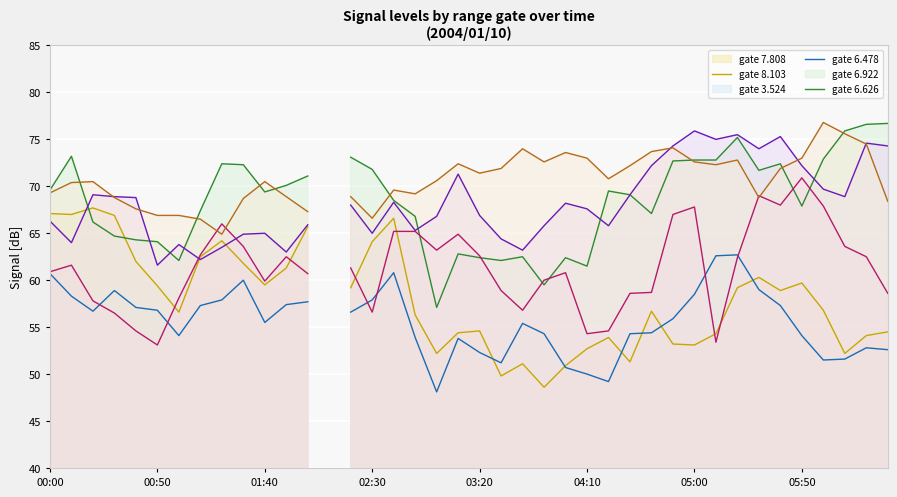

At which category is the sum across all series the highest?

32